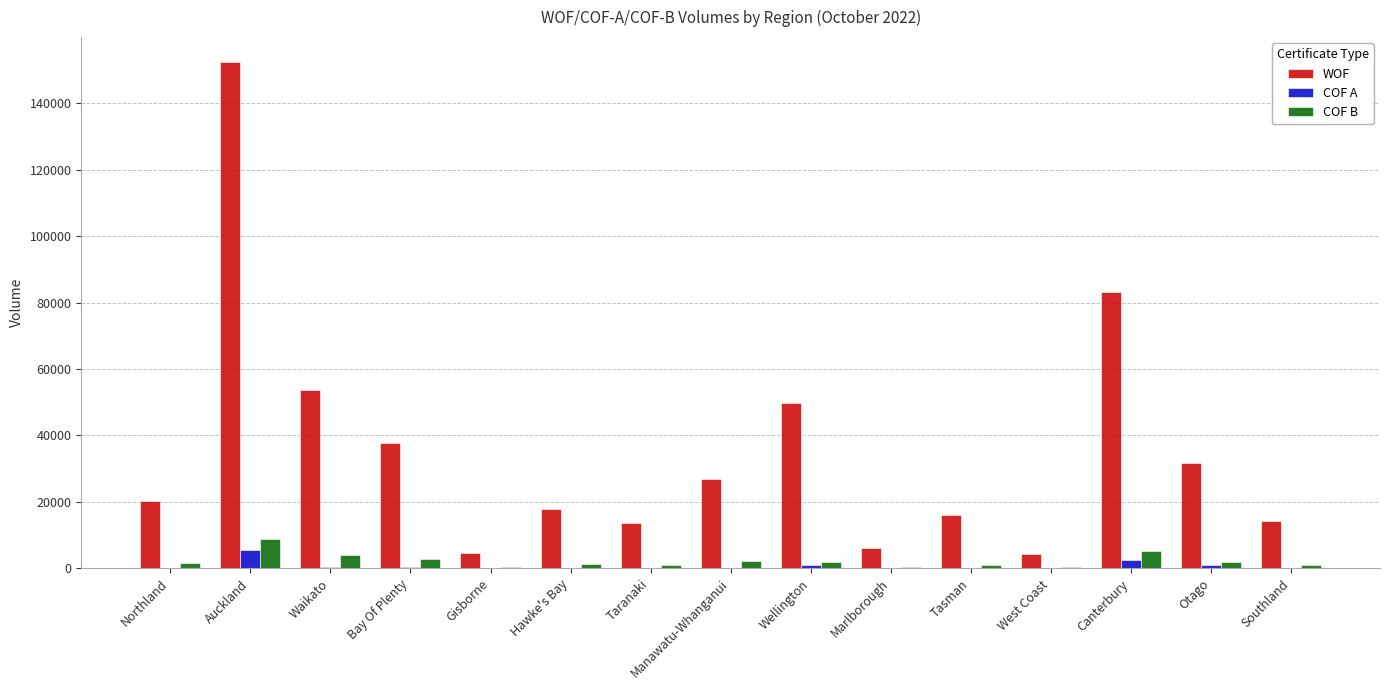

At which category is the sum across all series the highest?

Auckland